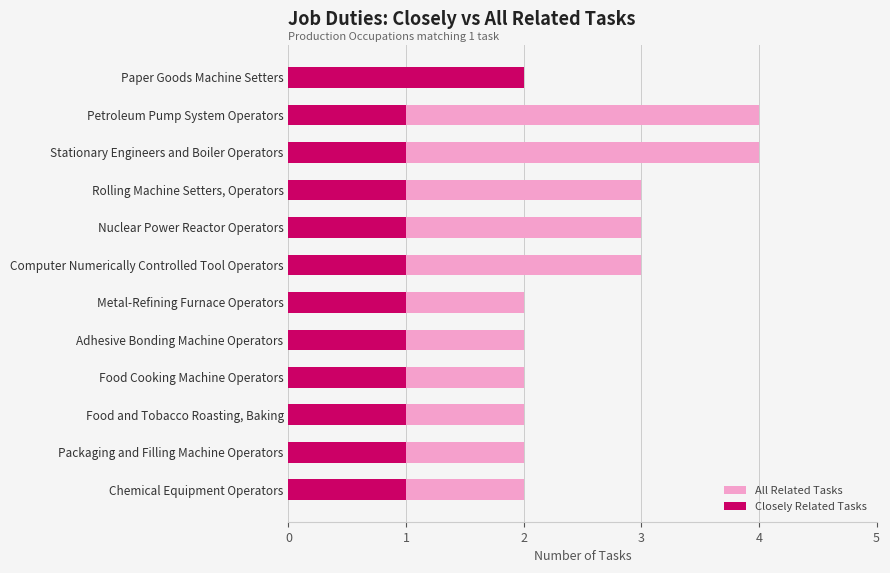

The value of All Related Tasks at 3 is 5. True or false?

False